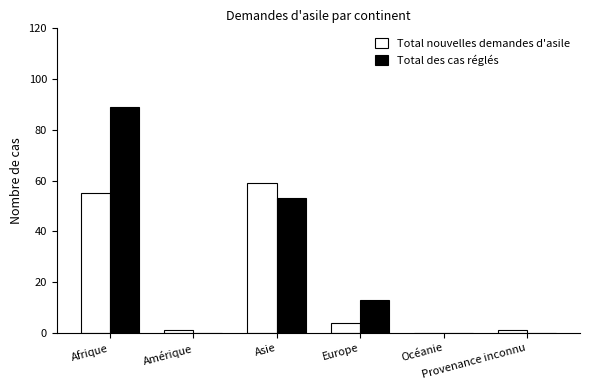

At which label does Total des cas réglés first exceed 13?

Afrique